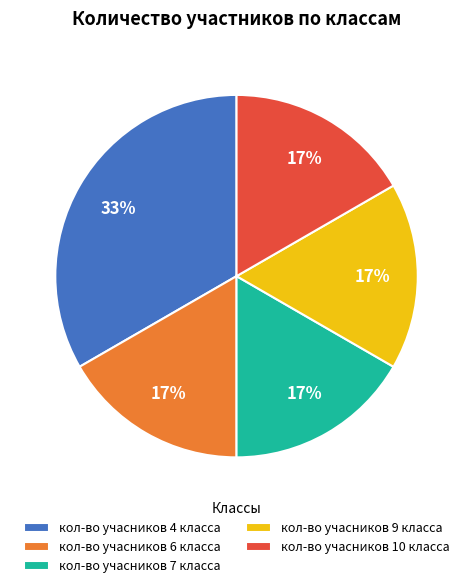

To the nearest percent, what portion does кол-во учасников 4 класса represent?

33%